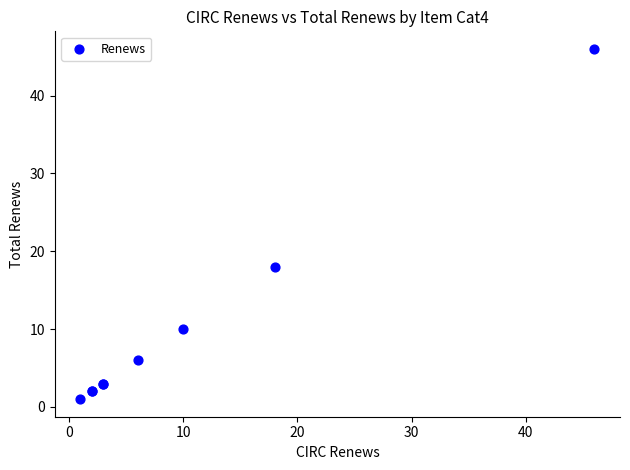

What Y value in the scatter plot is closest to 23?

18